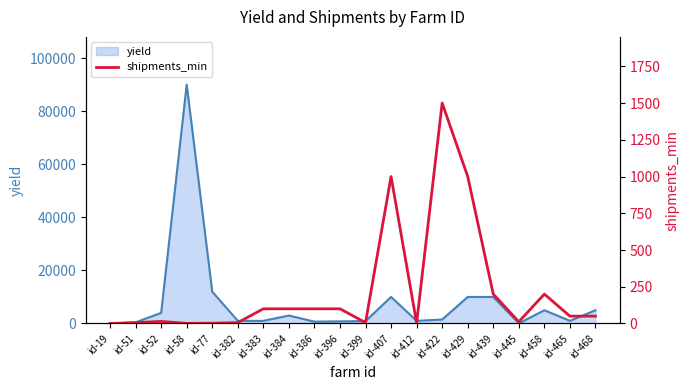

What is the value of the 11th point from the left?

6